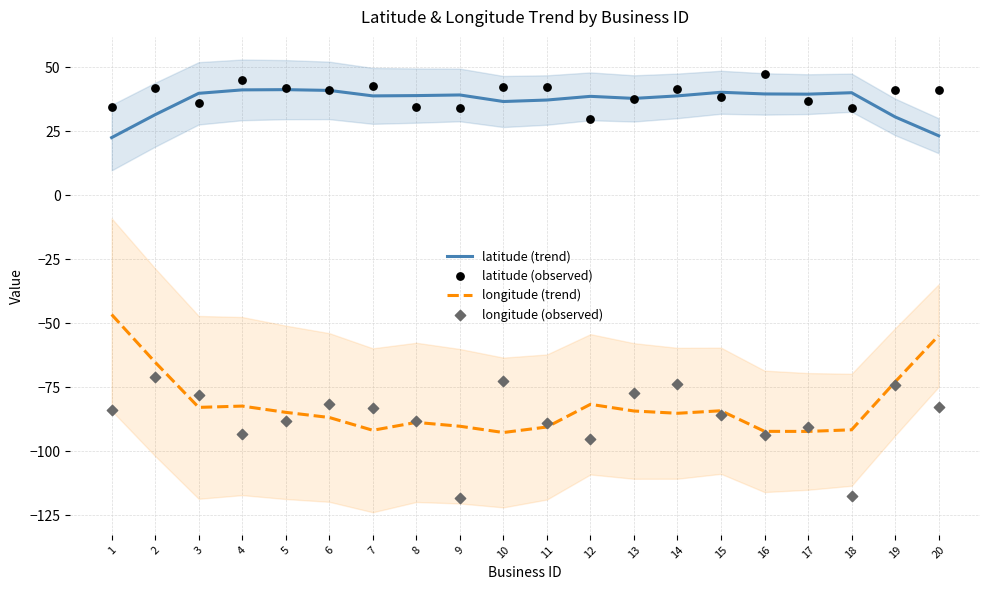

Is the value of latitude (observed) at 1 greater than the value of latitude (trend) at 19?

Yes